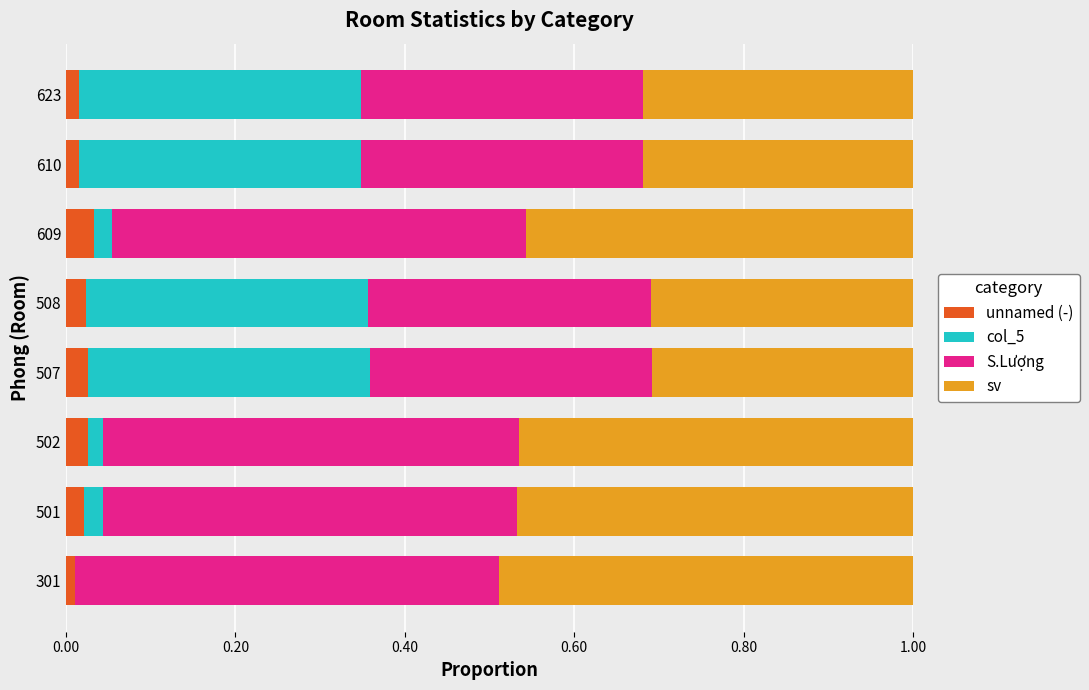

The unnamed (-) series shows 0.1 at 609. True or false?

False